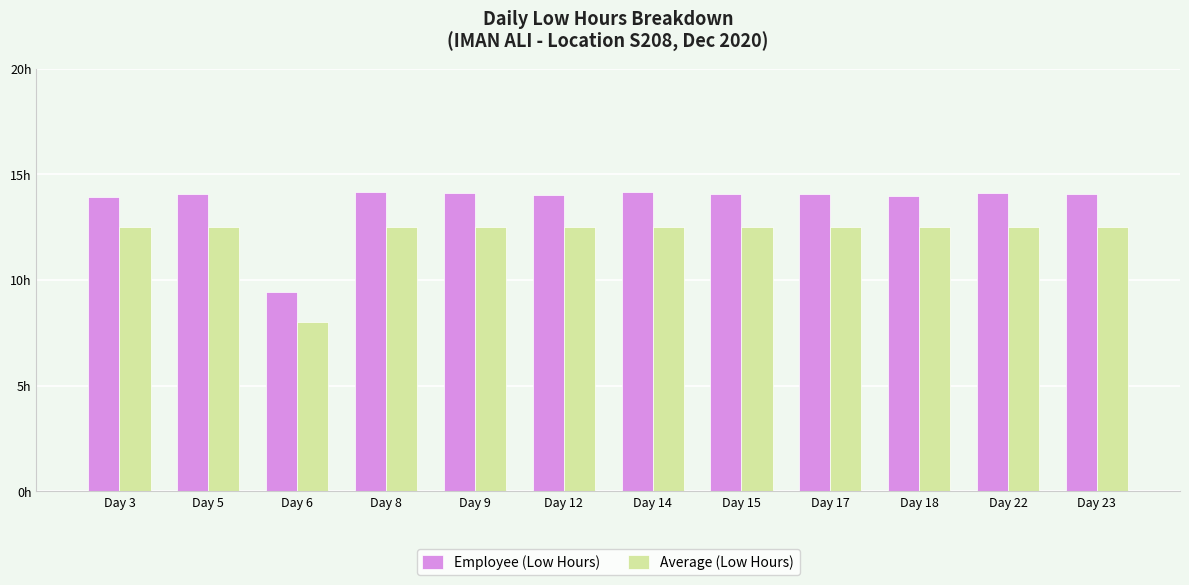

Which series has the largest range (max minus min)?

Employee (Low Hours)